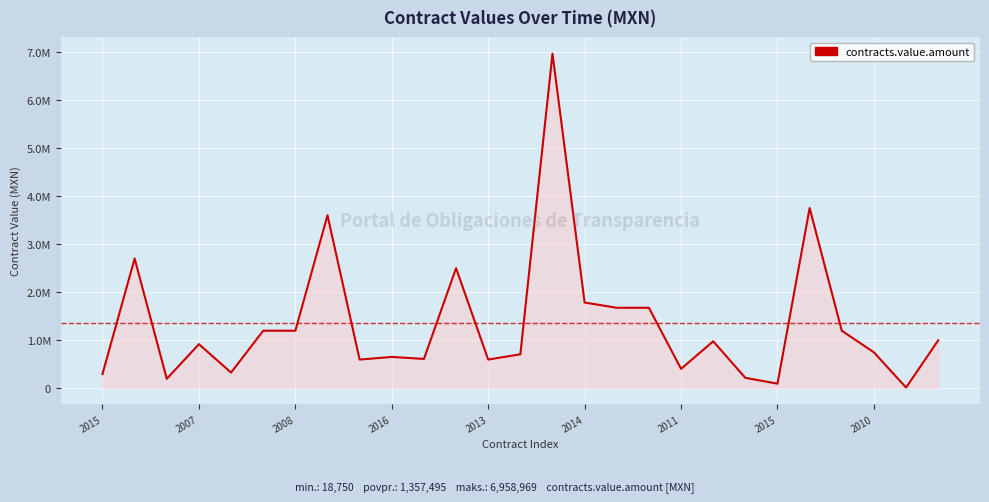

How many interior local peaks (higher than both neighbors) does the data have?

8